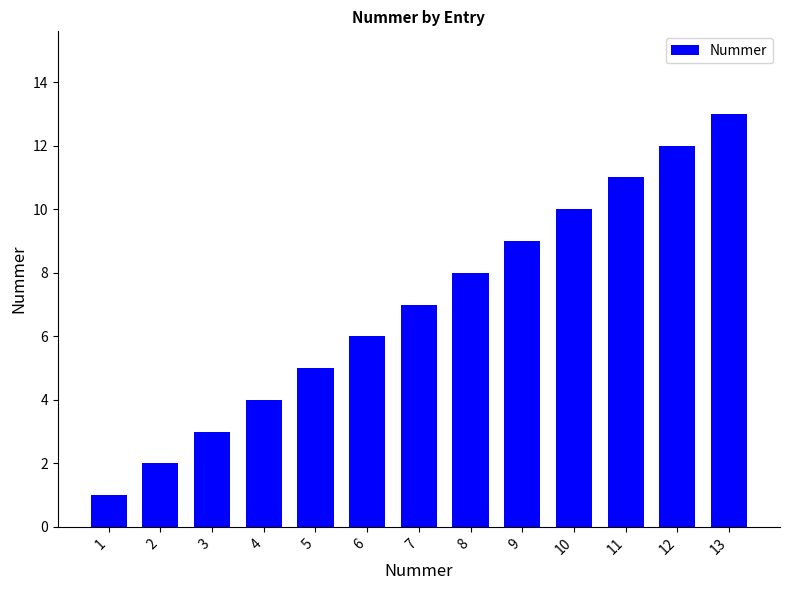

True or false: the data shows 9 at 9.

True